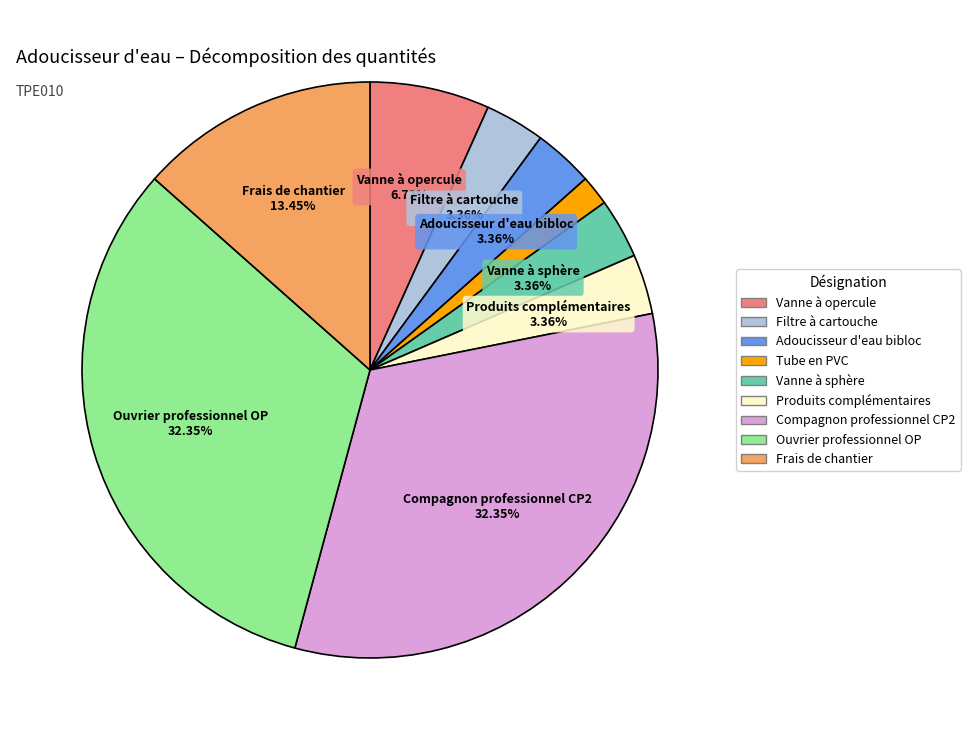

To the nearest percent, what percentage of the pie is Vanne à sphère?

3%